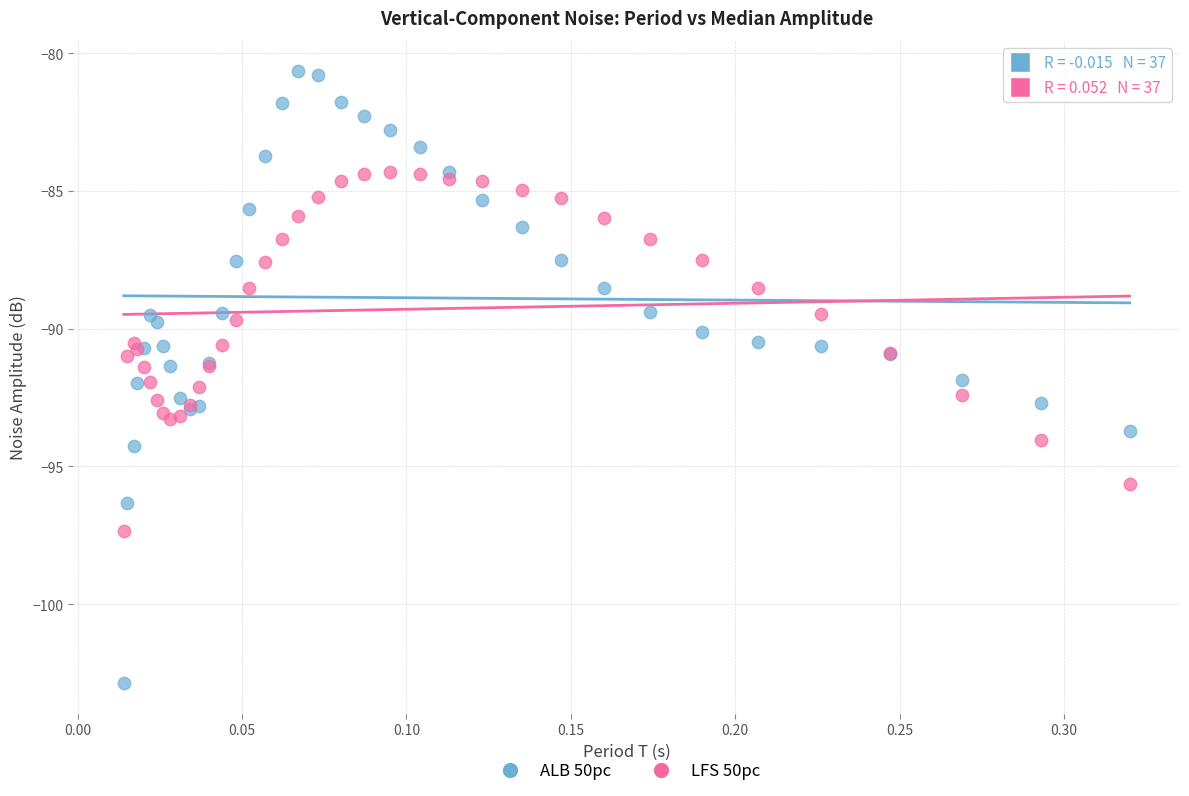

Which series contains the lowest Y value?

ALB 50pc